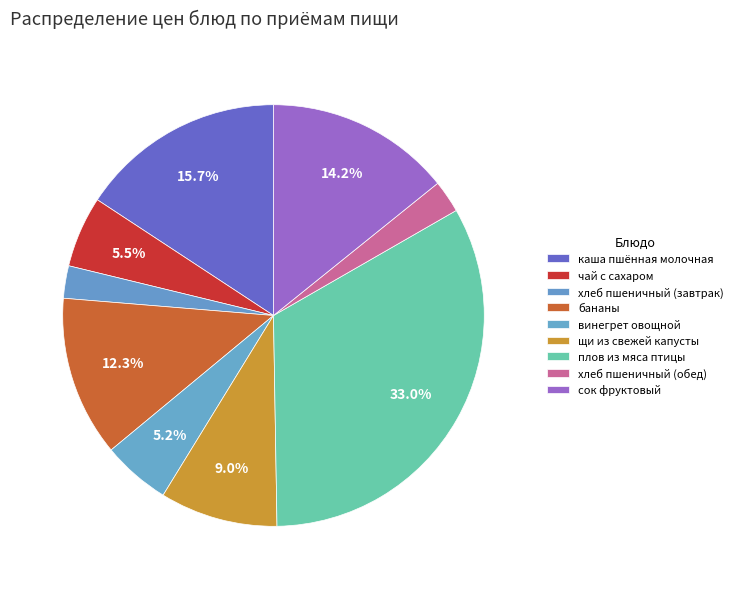

Does any single category account for the majority?

No